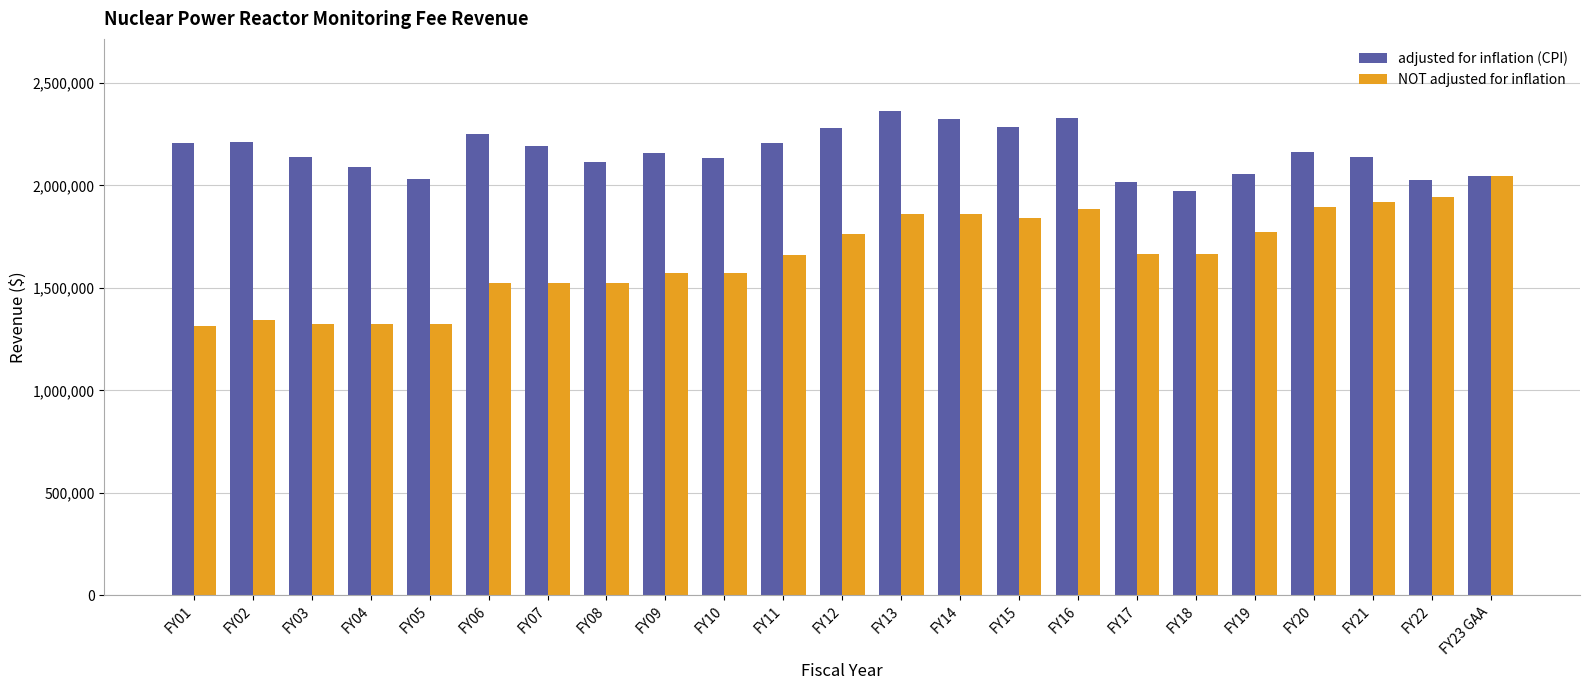

Rank the series by their maximum value, from highest to lowest.

adjusted for inflation (CPI), NOT adjusted for inflation